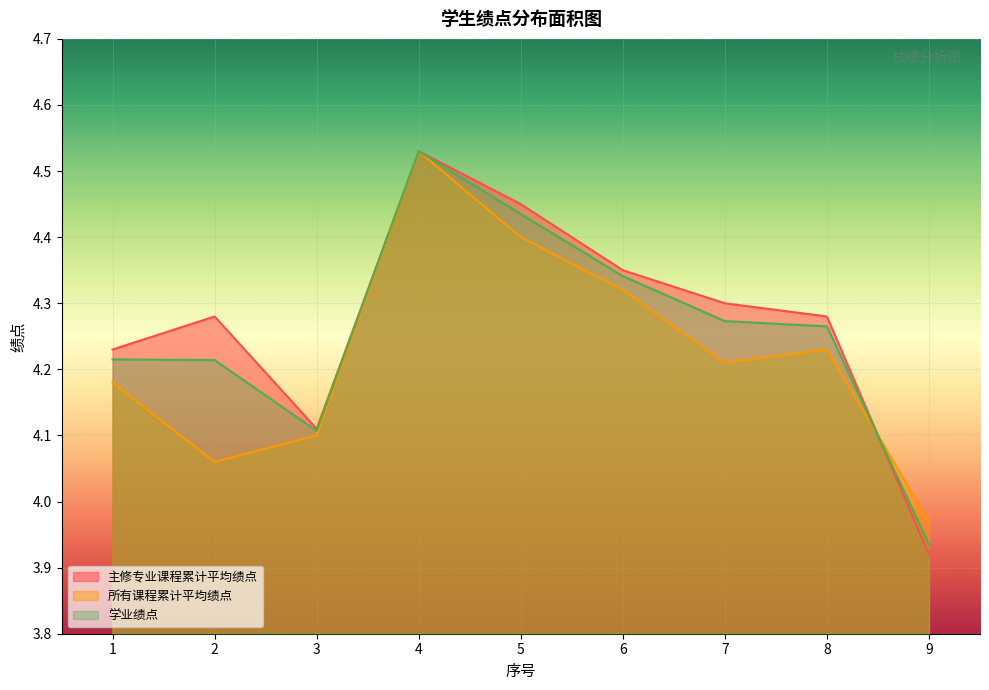

The value of 学业绩点 at 4 is 6.0. True or false?

False